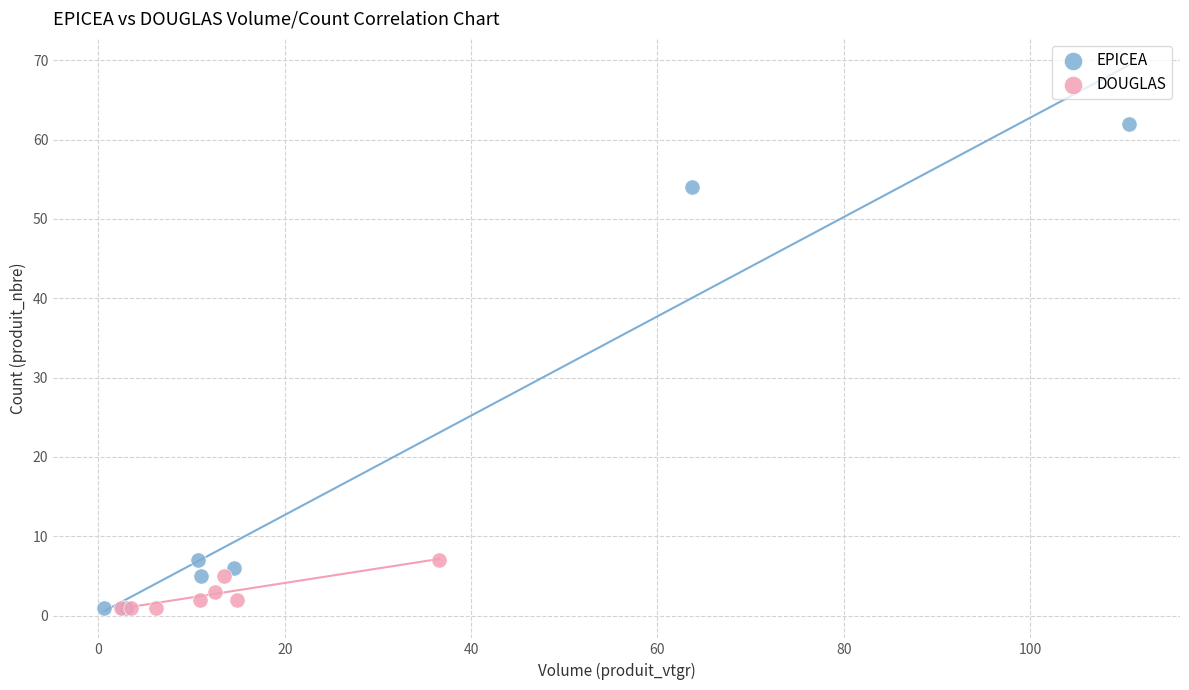

Which series has the widest spread of Y values?

EPICEA